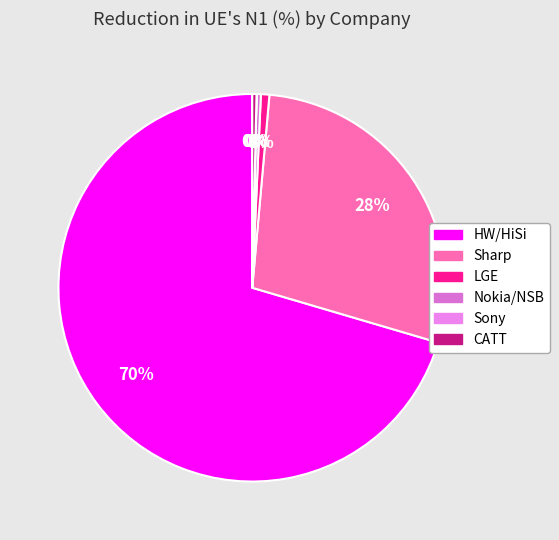

Is Sony the majority of the pie?

No